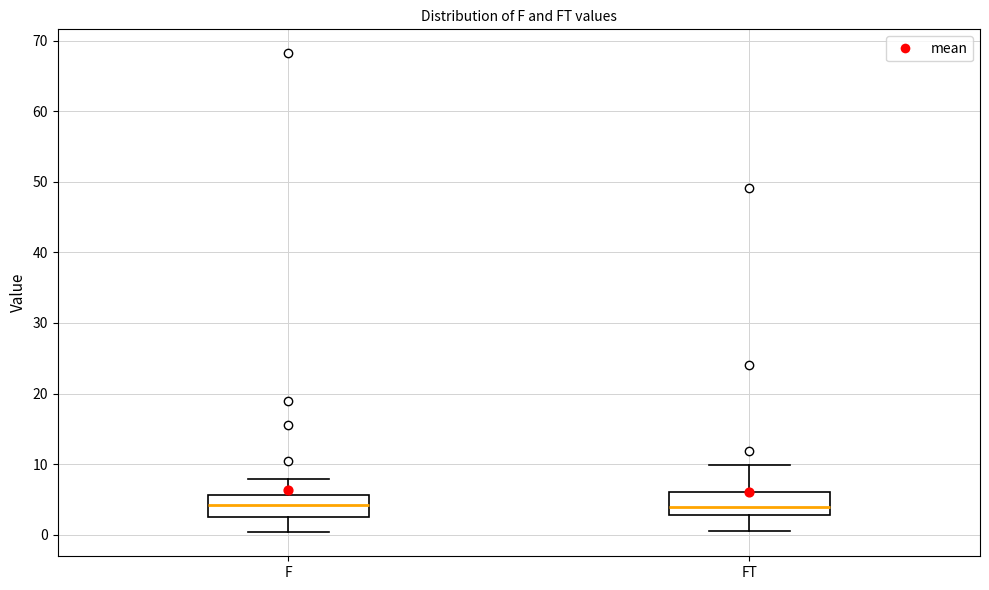

Reading left to right, read every box against the y-axis: the position of its median line, the range the box covers, and the ends of its whiskers. The values are not printed on the chart, so give them approximately, as read against the axis.

F: median 4, box 3 to 6, whiskers 0 to 8
FT: median 4, box 3 to 6, whiskers 0 to 10